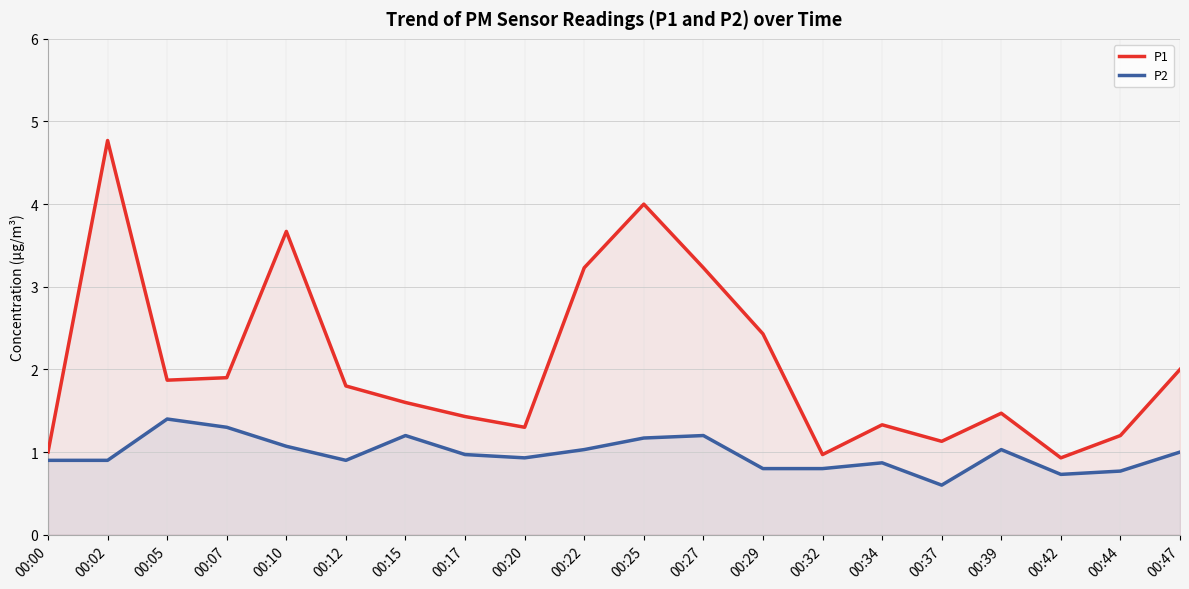

How many interior local peaks does the P2 series have?

5